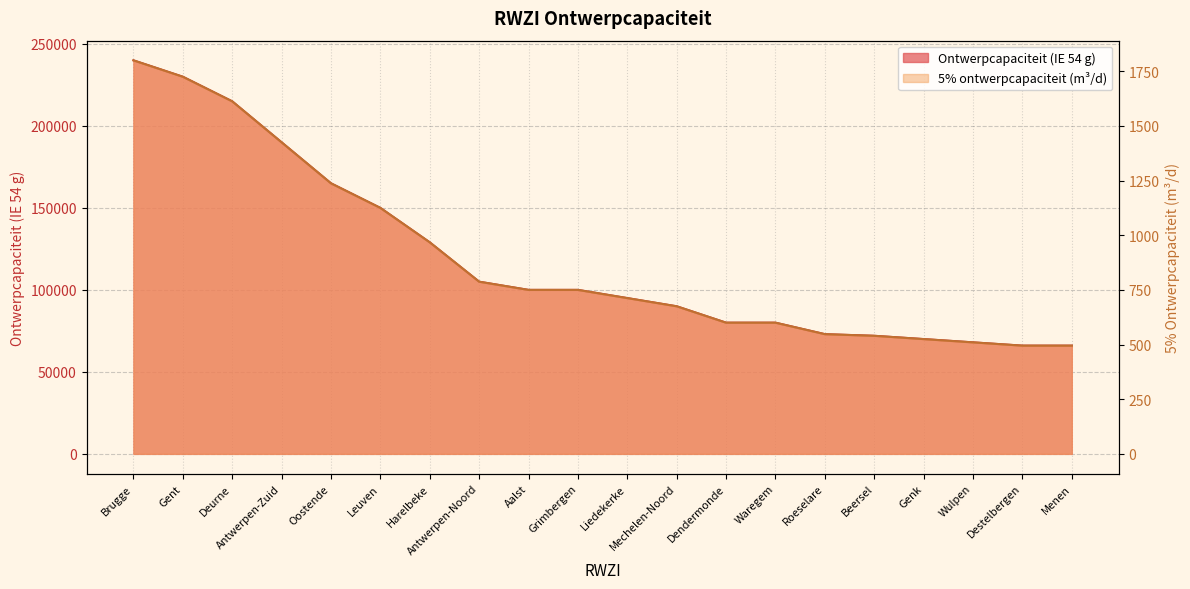

Is the value of Ontwerpcapaciteit (IE 54 g) at Liedekerke greater than the value of 5% ontwerpcapaciteit (m³/d) at Menen?

Yes